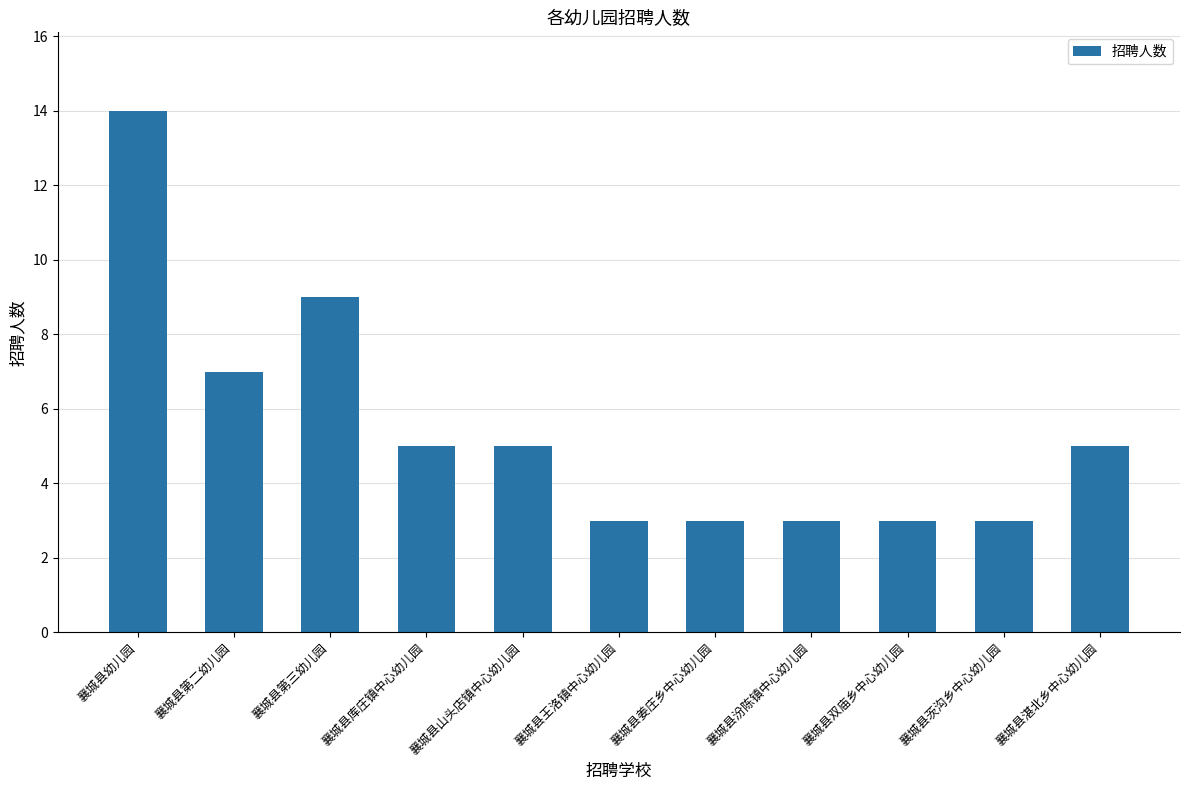

How many values are between 3 and 7?

9